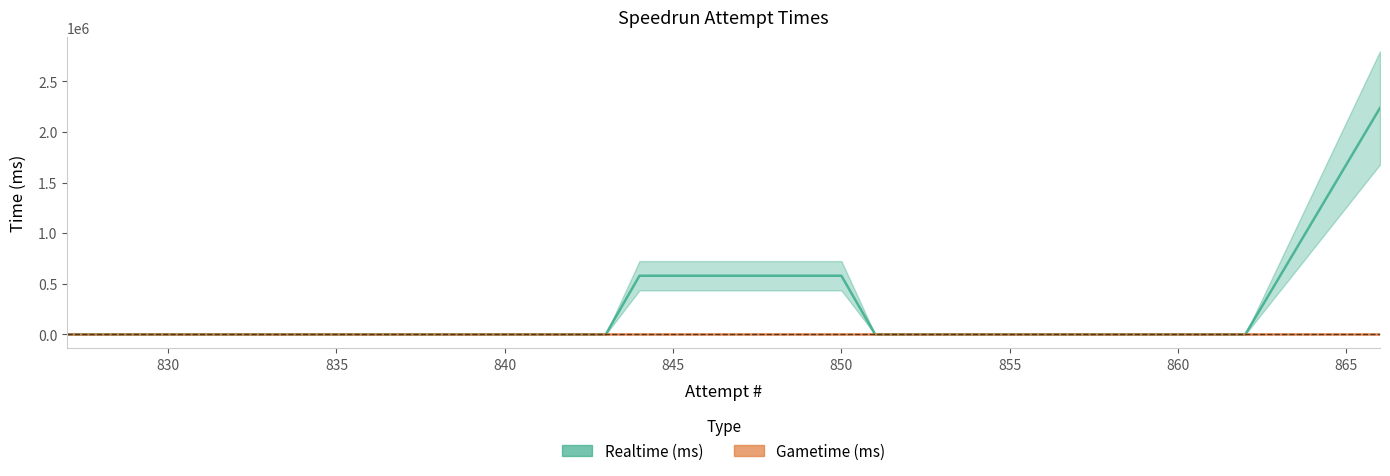

The Gametime (ms) series shows 0 at 859. True or false?

True